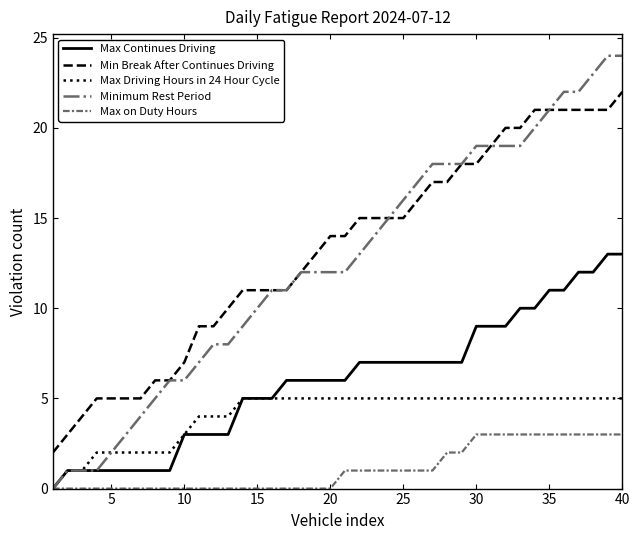

List the series in order of their peak value, highest first.

Minimum Rest Period, Min Break After Continues Driving, Max Continues Driving, Max Driving Hours in 24 Hour Cycle, Max on Duty Hours